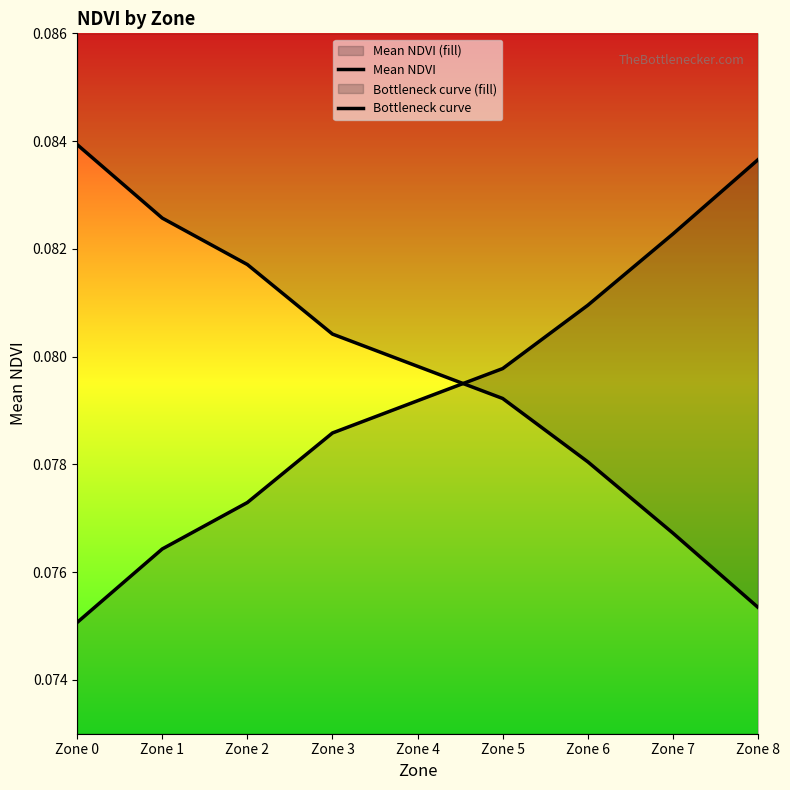

Reading left to right, extract all data points from this chart.

Mean NDVI: Zone 0=0.1	Zone 1=0.1	Zone 2=0.1	Zone 3=0.1	Zone 4=0.1	Zone 5=0.1	Zone 6=0.1	Zone 7=0.1	Zone 8=0.1
Bottleneck curve: Zone 0=0.1	Zone 1=0.1	Zone 2=0.1	Zone 3=0.1	Zone 4=0.1	Zone 5=0.1	Zone 6=0.1	Zone 7=0.1	Zone 8=0.1